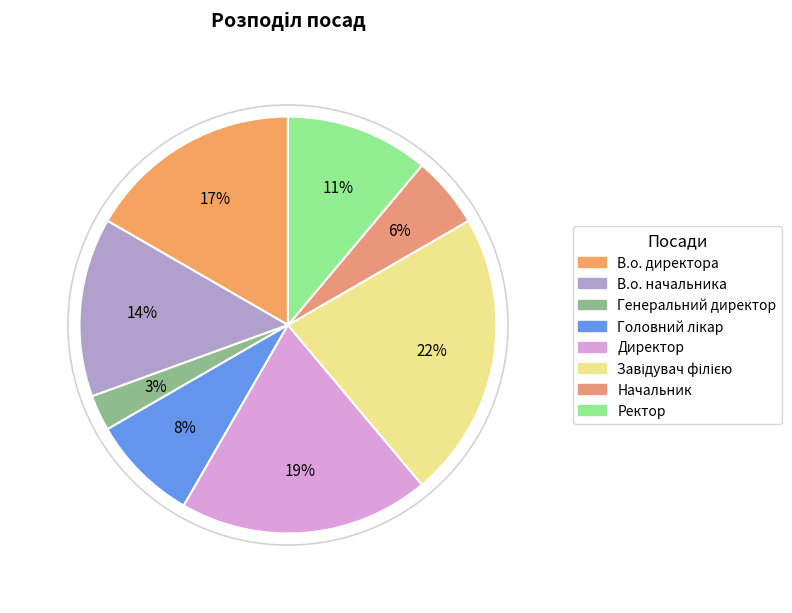

How many segments does this pie chart have?

8